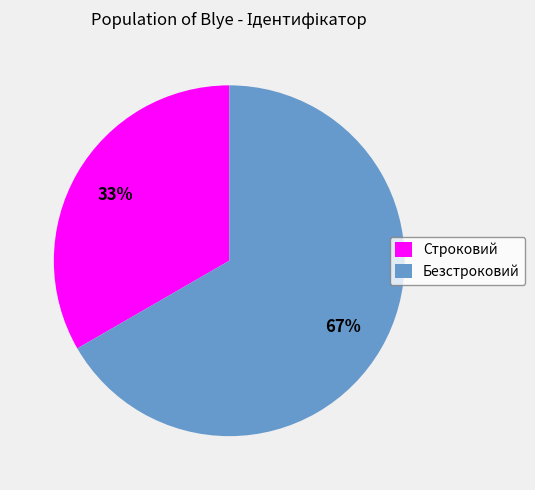

To the nearest percent, what is the average slice percentage?

50%